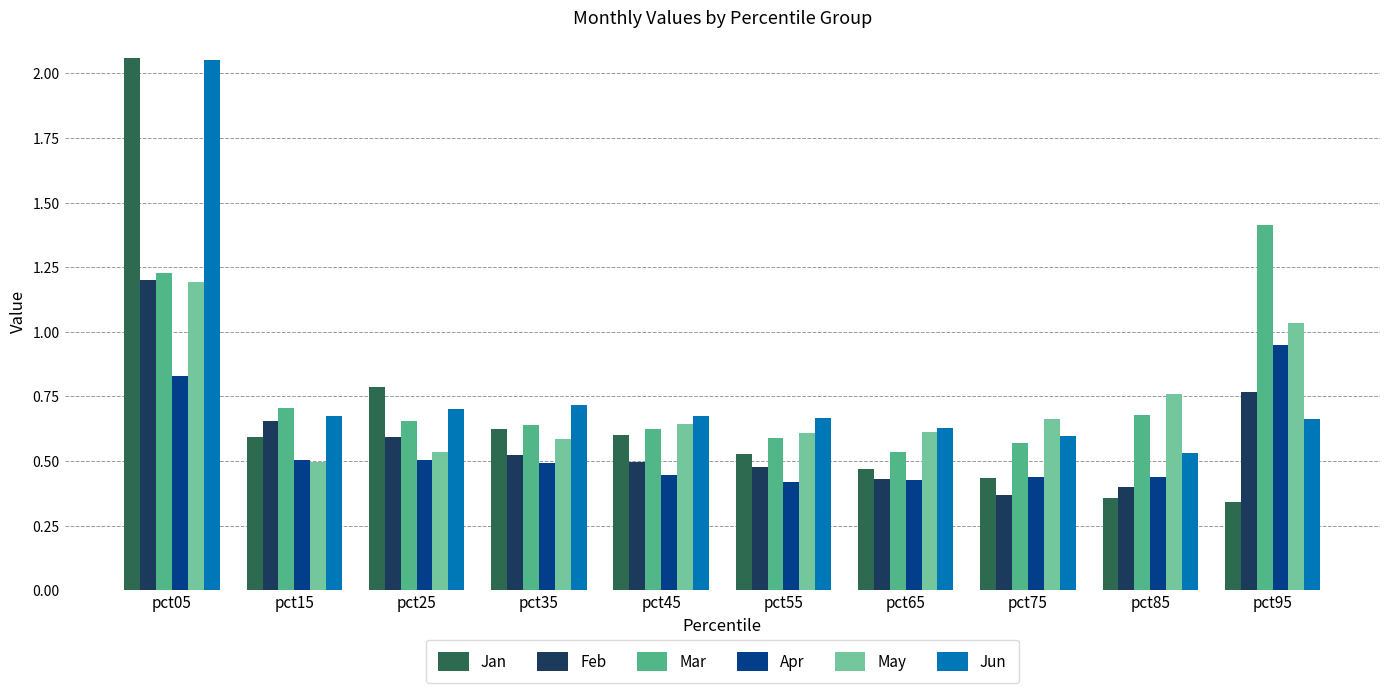

What is the sum of the Jan values at pct65 and pct25?

1.3